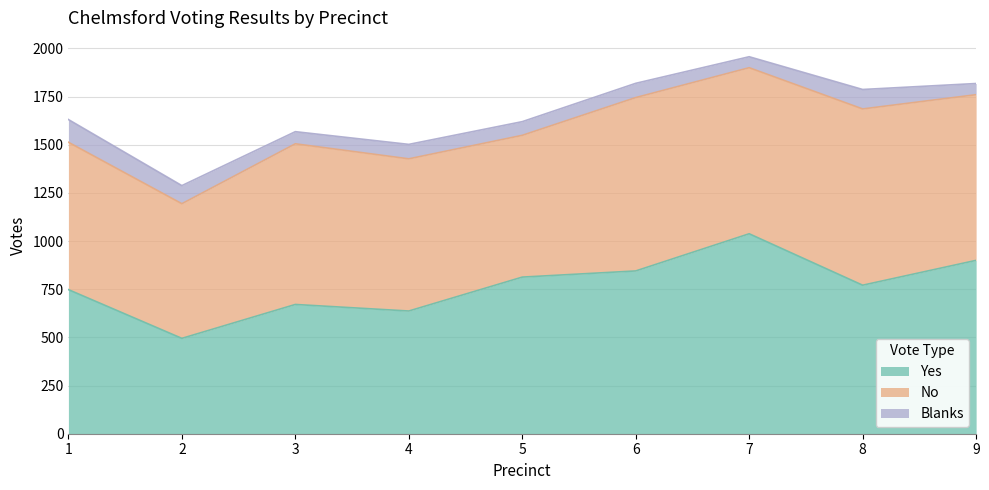

Where does the No series first go above 834?

6